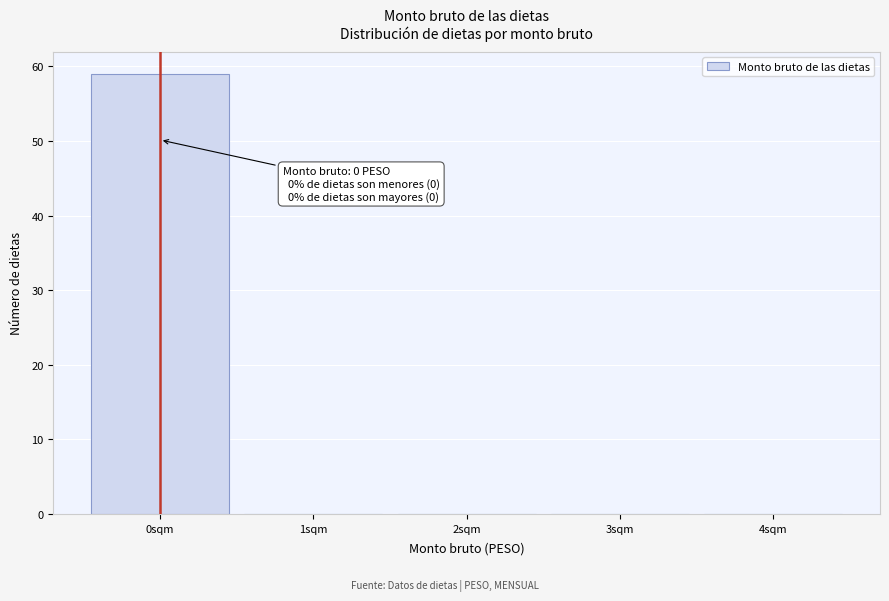

Which range on the x-axis has the tallest bar?

-0.5 to 0.5